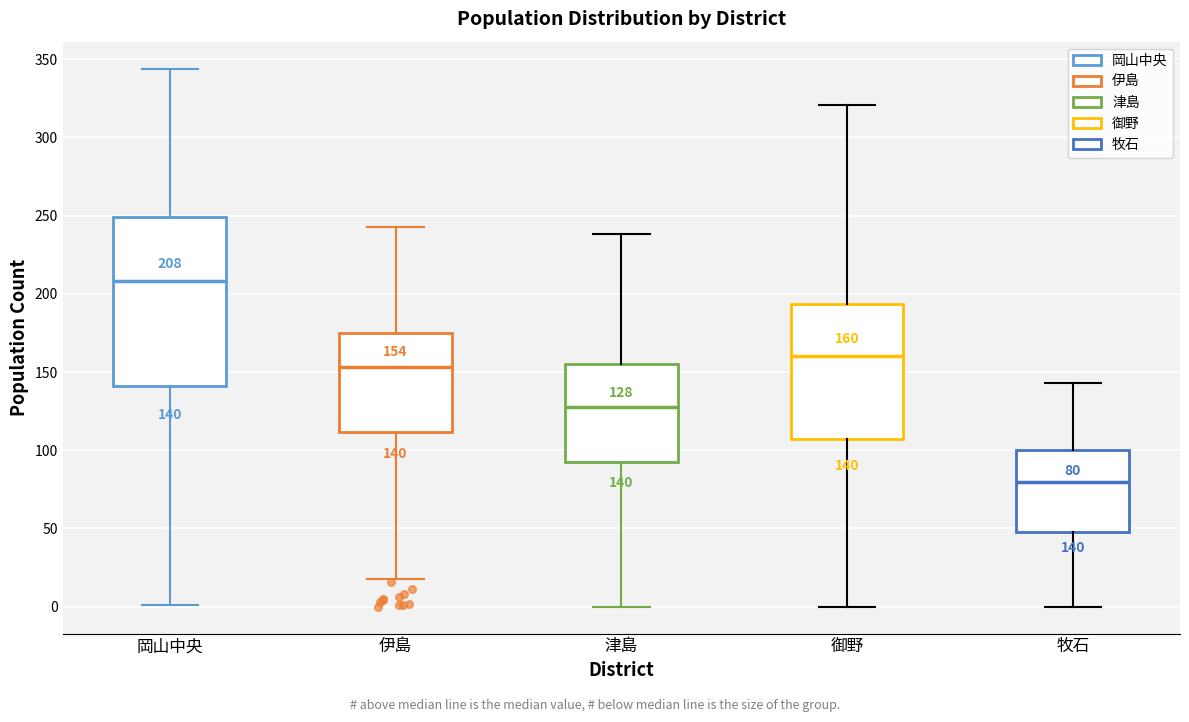

Which box has the lowest median line?

牧石